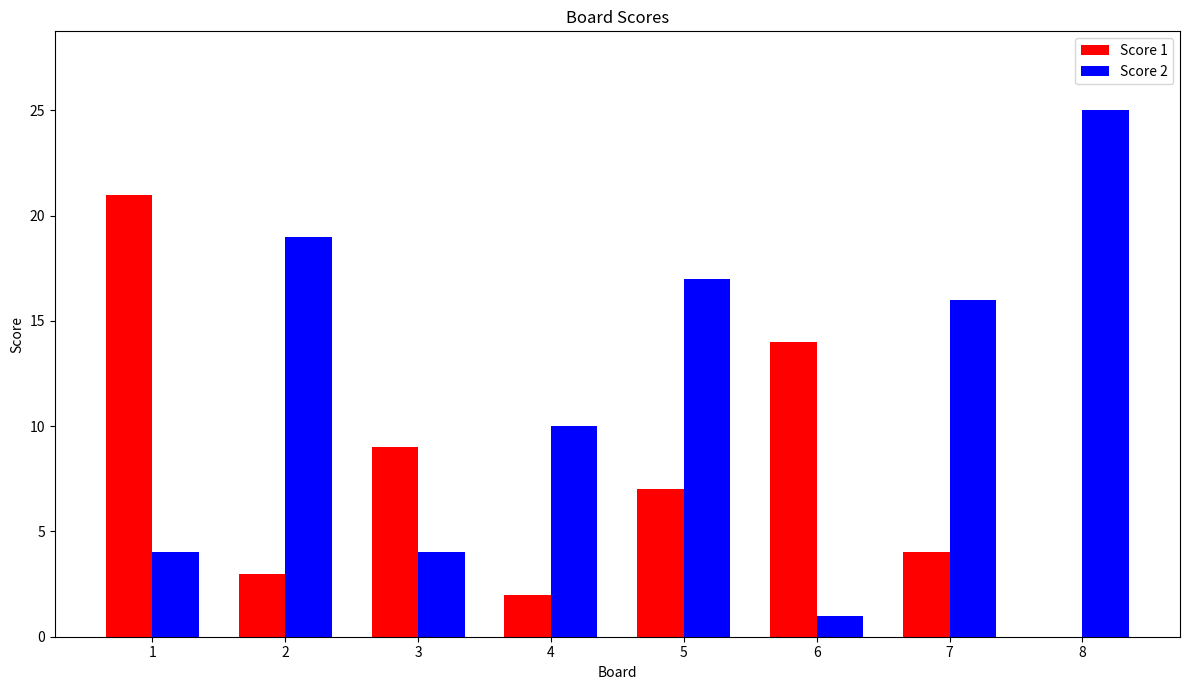

How many values in Score 1 are above zero?

7